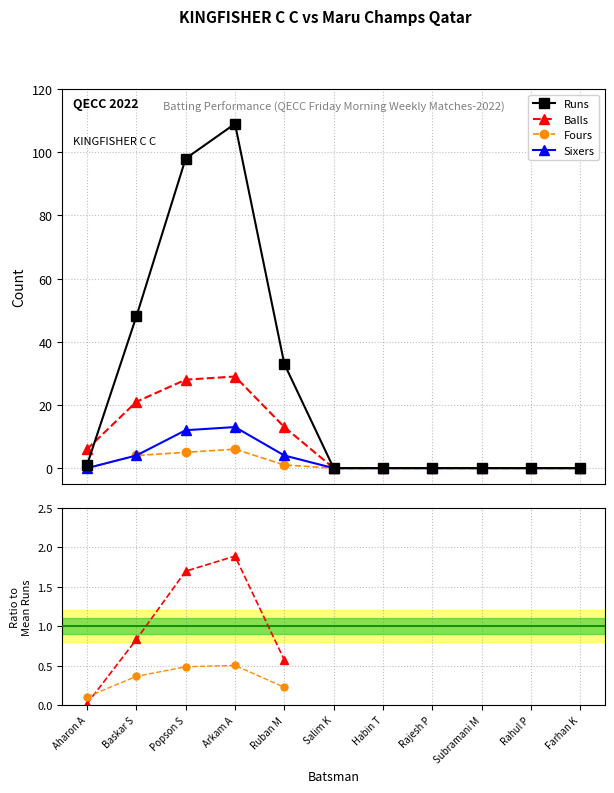

What is the highest value of the Runs series?

109